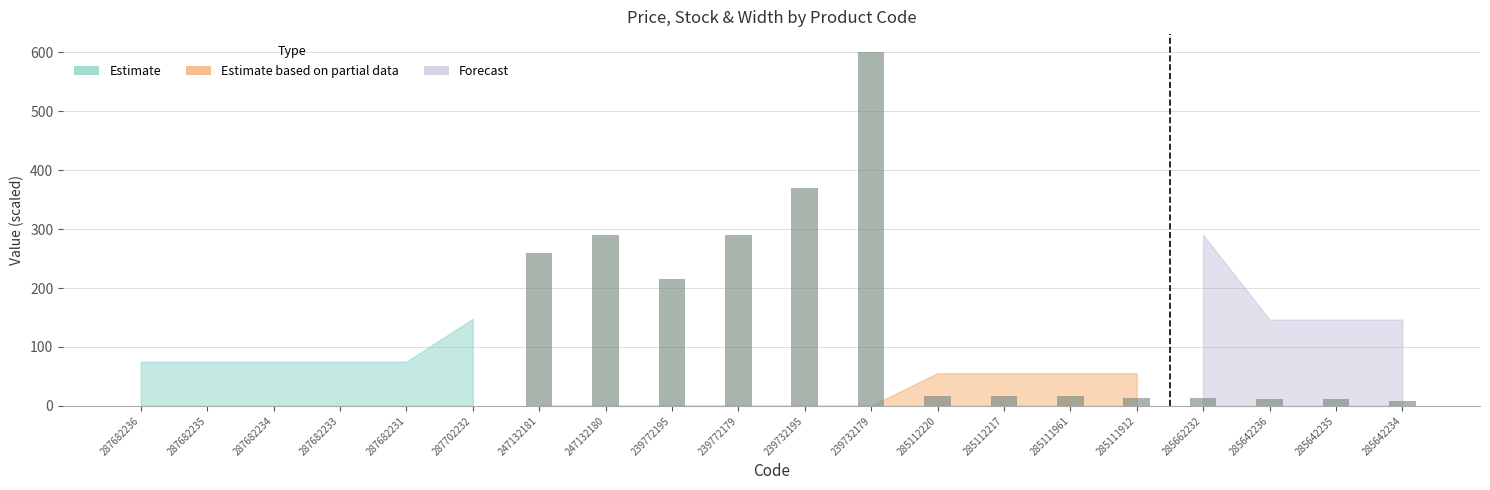

What is the sum of the values at 287682233 and 285112217?

17